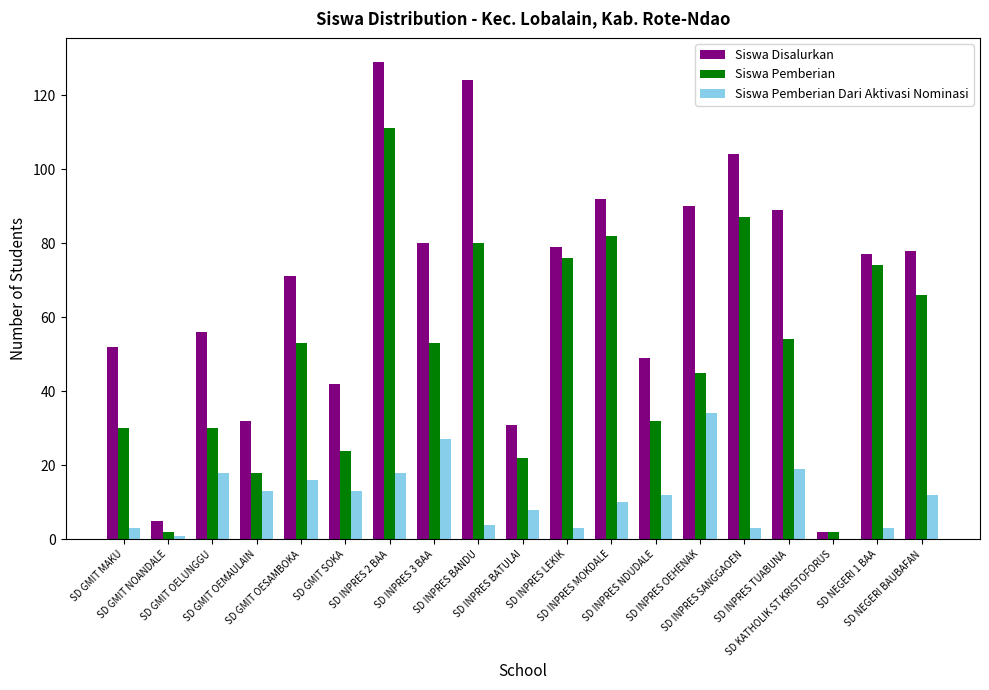

What is the maximum value shown in the chart?

129